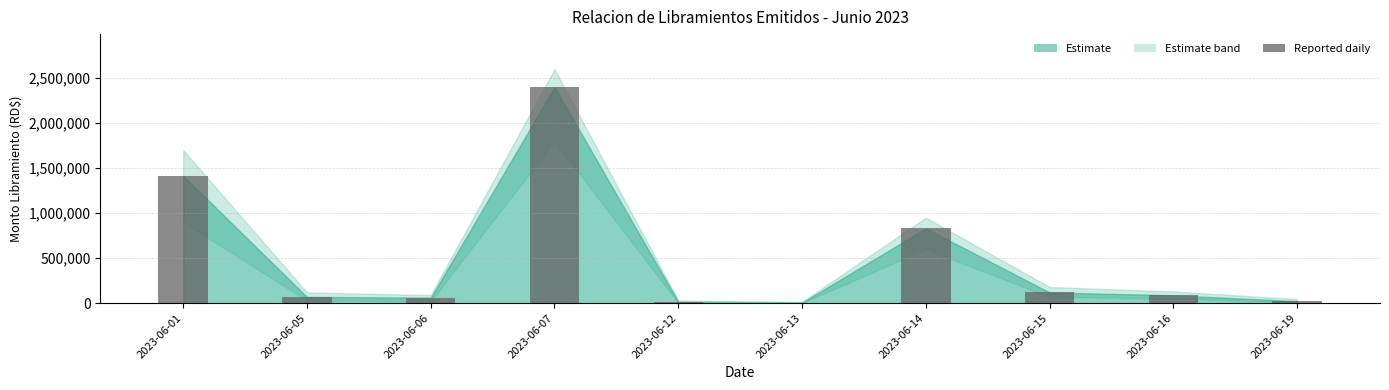

What is the sum of the values at 2023-06-01 and 2023-06-05?

1485260.8